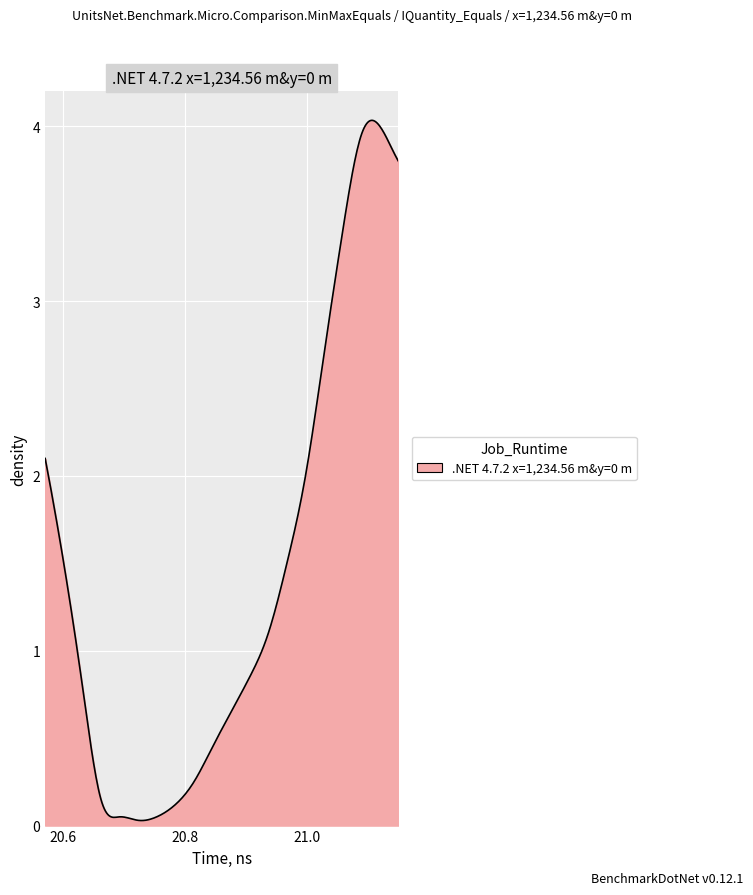

What is the maximum value shown in the chart?

4.0